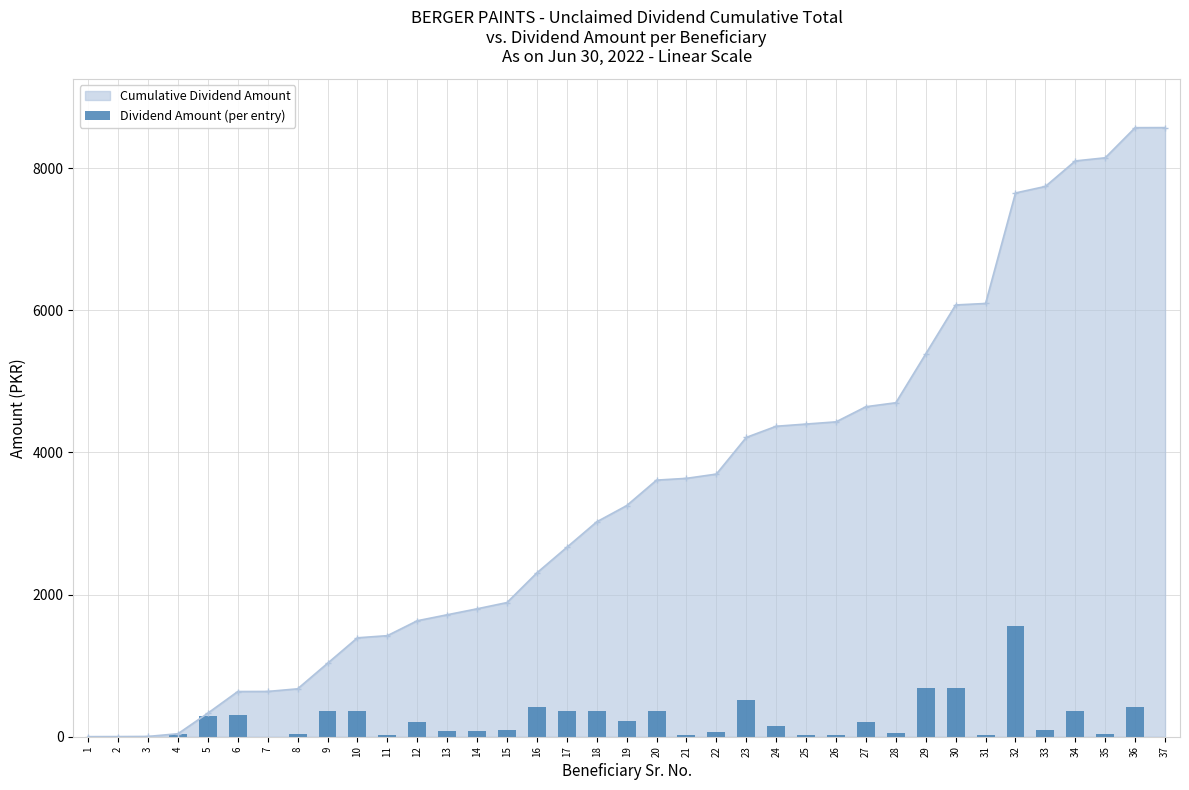

What is the difference between the values at 34 and 19?

131